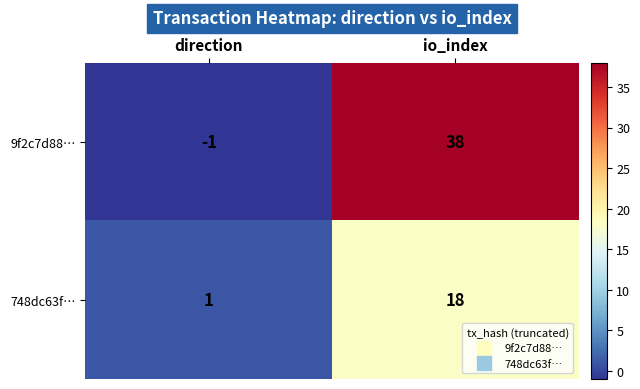

What is the difference between the highest and lowest values at io_index?

20